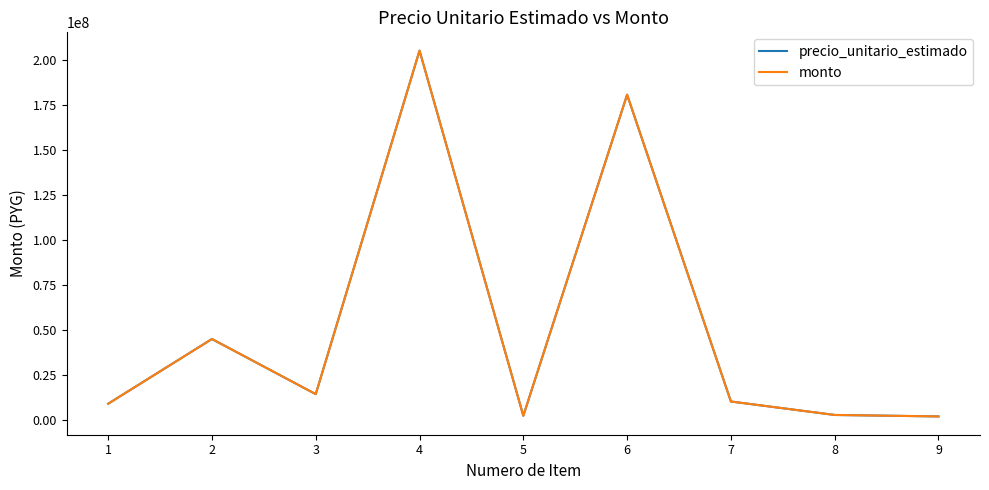

Does the chart display data point markers on the line(s)?

No